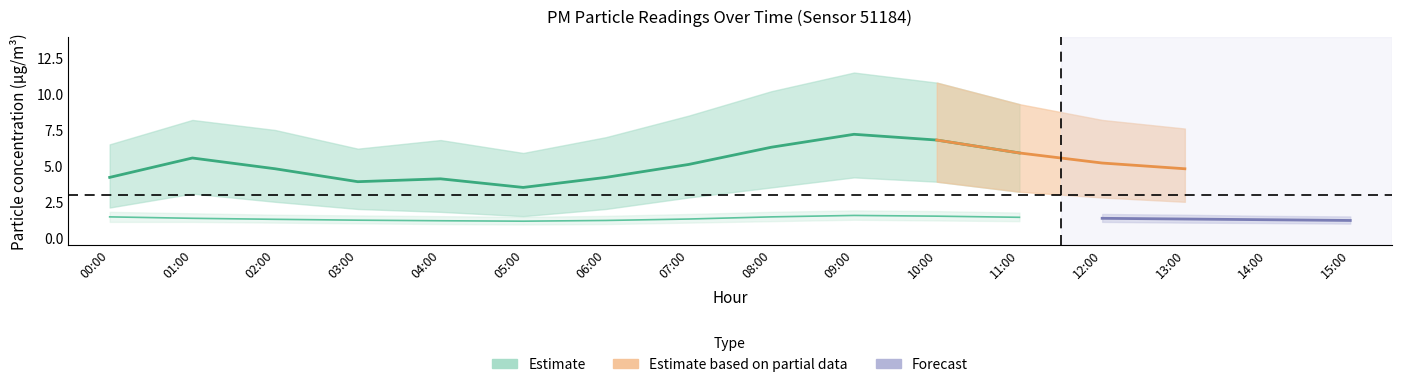

At which category does P1_lower reach its first local valley?

05:00